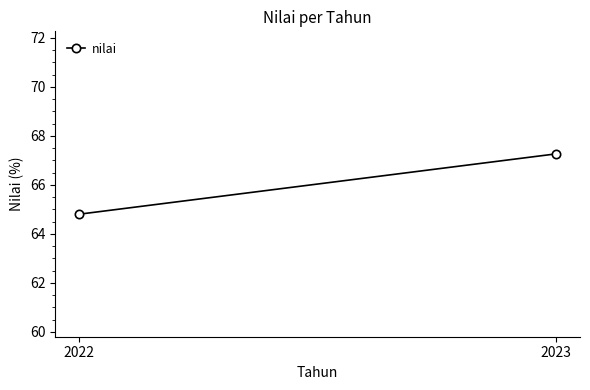

At which label does the data first exceed 67?

2023